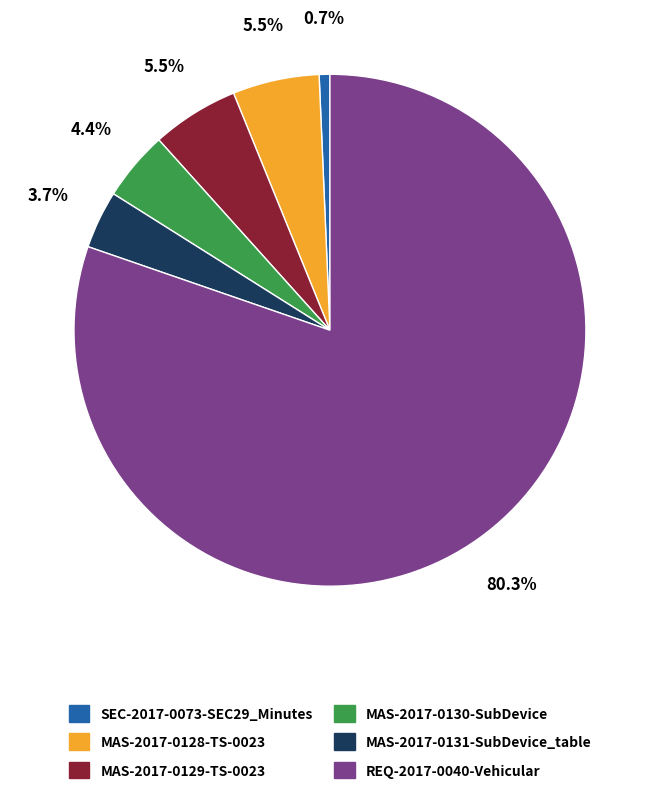

How much of the chart is everything except SEC-2017-0073-SEC29_Minutes?

99.3%